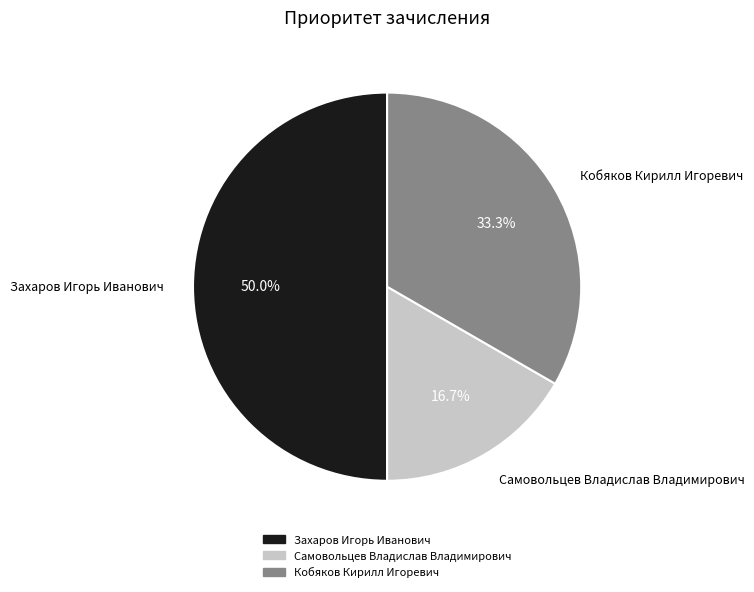

Which slice is the smallest?

Самовольцев Владислав Владимирович